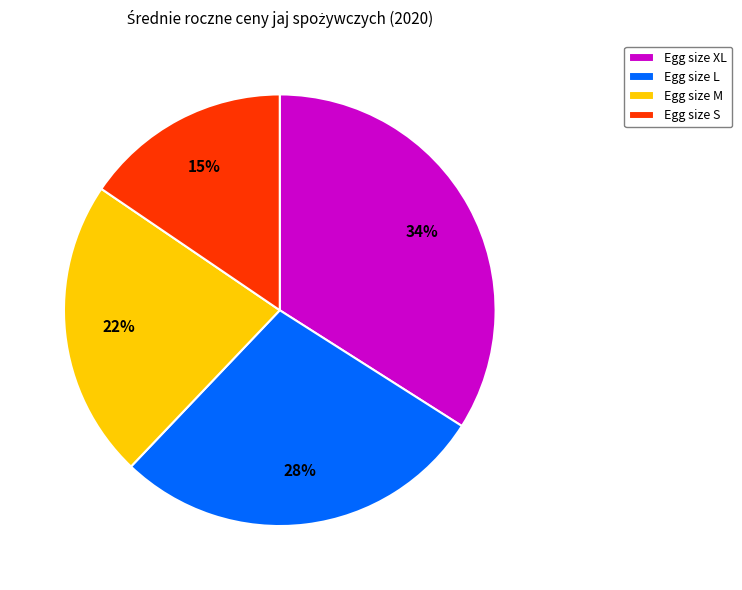

Do Egg size S and Egg size L together represent more than half of the pie?

No